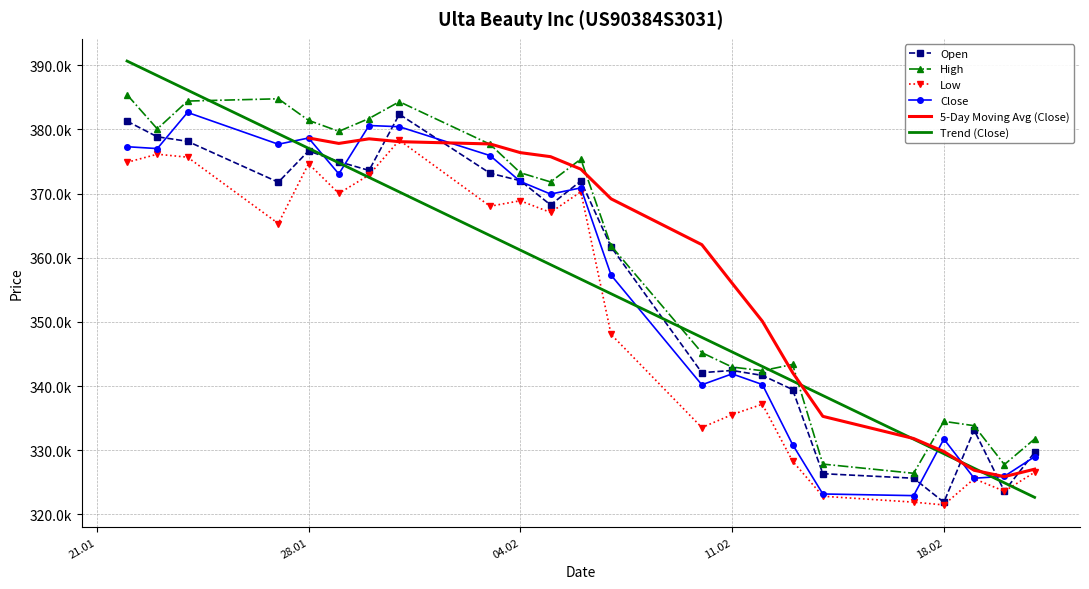

Which series has the widest spread of values?

Open